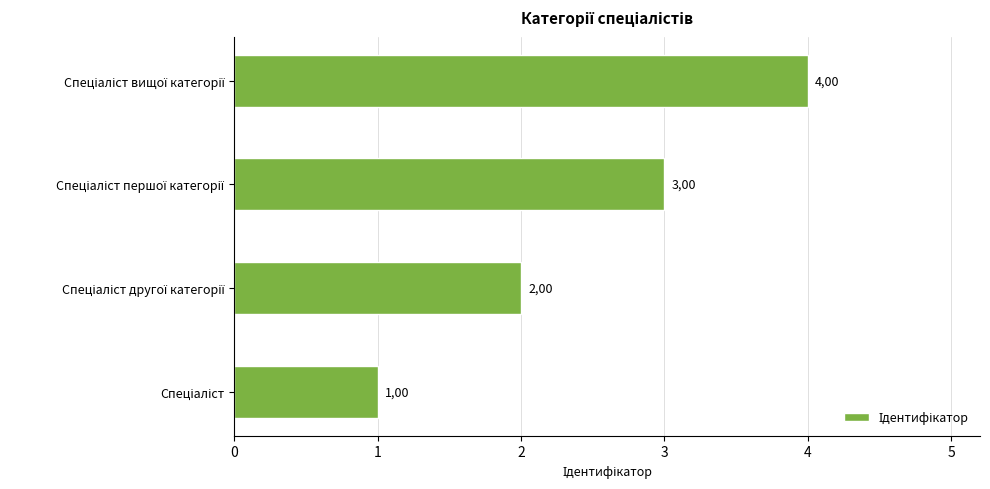

Are the bars horizontal?

Yes